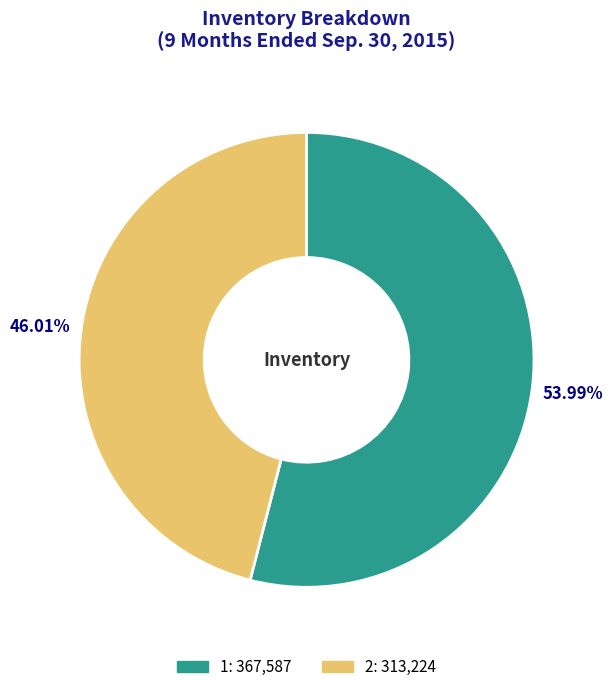

Which category has the smallest portion of the pie?

2